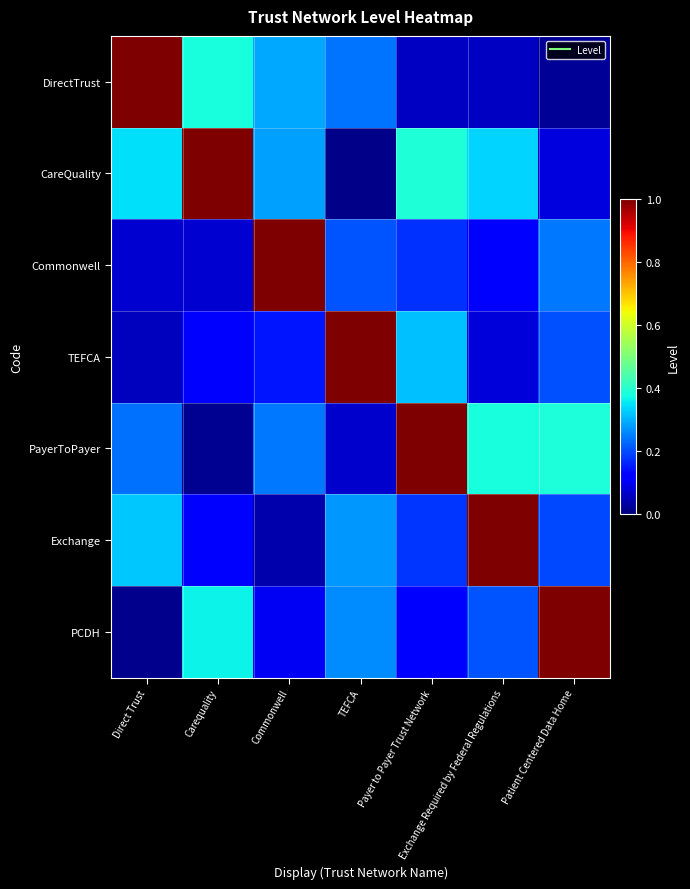

Reading left to right, transcribe all the data shown in this chart.

DirectTrust: Direct Trust=1.0	Carequality=0.4	Commonwell=0.3	TEFCA=0.2	Payer to Payer Trust Network=0.1	Exchange Required by Federal Regulations=0.1	Patient Centered Data Home=0.0
CareQuality: Direct Trust=0.3	Carequality=1.0	Commonwell=0.3	TEFCA=0.0	Payer to Payer Trust Network=0.4	Exchange Required by Federal Regulations=0.3	Patient Centered Data Home=0.1
Commonwell: Direct Trust=0.1	Carequality=0.1	Commonwell=1.0	TEFCA=0.2	Payer to Payer Trust Network=0.2	Exchange Required by Federal Regulations=0.1	Patient Centered Data Home=0.2
TEFCA: Direct Trust=0.1	Carequality=0.1	Commonwell=0.1	TEFCA=1.0	Payer to Payer Trust Network=0.3	Exchange Required by Federal Regulations=0.1	Patient Centered Data Home=0.2
PayerToPayer: Direct Trust=0.2	Carequality=0.0	Commonwell=0.2	TEFCA=0.1	Payer to Payer Trust Network=1.0	Exchange Required by Federal Regulations=0.4	Patient Centered Data Home=0.4
Exchange: Direct Trust=0.3	Carequality=0.1	Commonwell=0.0	TEFCA=0.3	Payer to Payer Trust Network=0.2	Exchange Required by Federal Regulations=1.0	Patient Centered Data Home=0.2
PCDH: Direct Trust=0.0	Carequality=0.4	Commonwell=0.1	TEFCA=0.3	Payer to Payer Trust Network=0.1	Exchange Required by Federal Regulations=0.2	Patient Centered Data Home=1.0